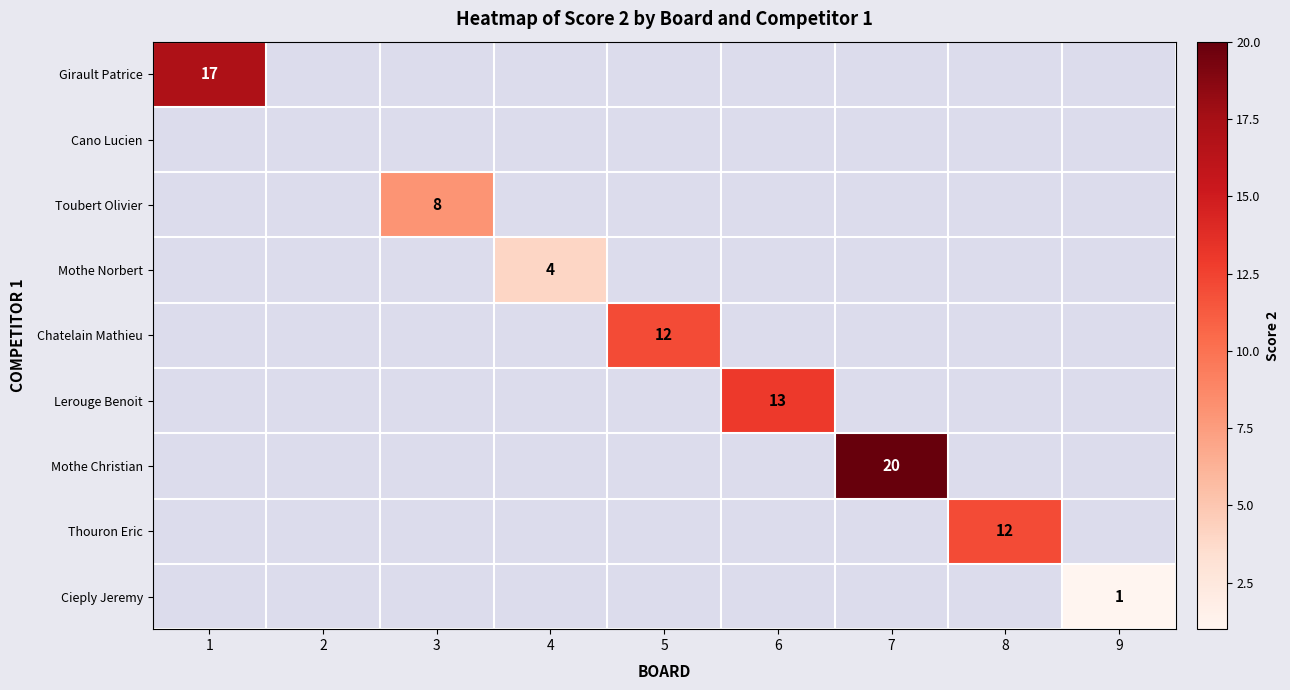

How many distinct data groups are displayed?

9